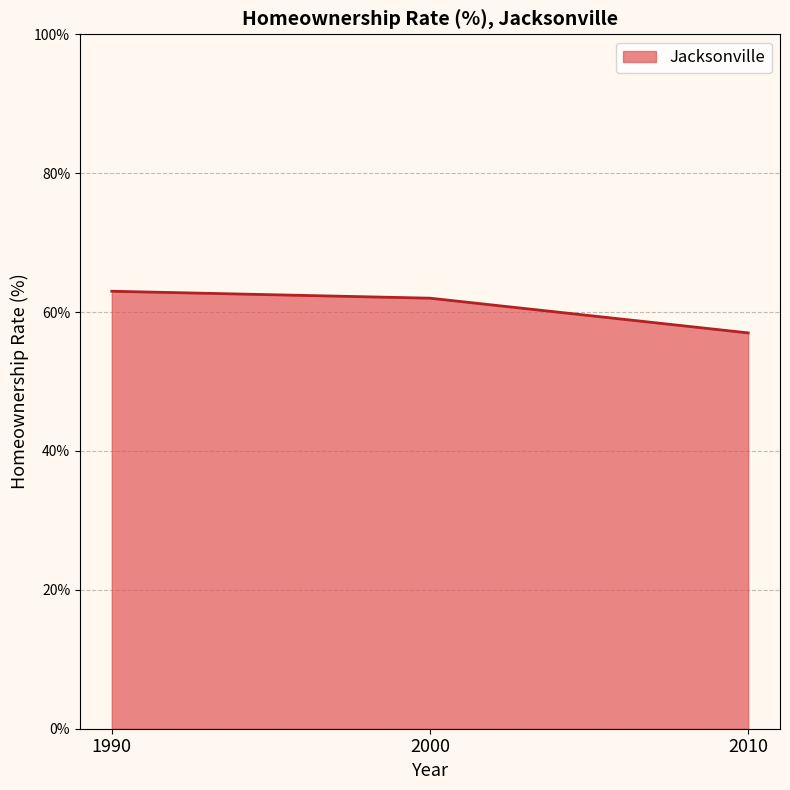

What is the sum of all values?

182